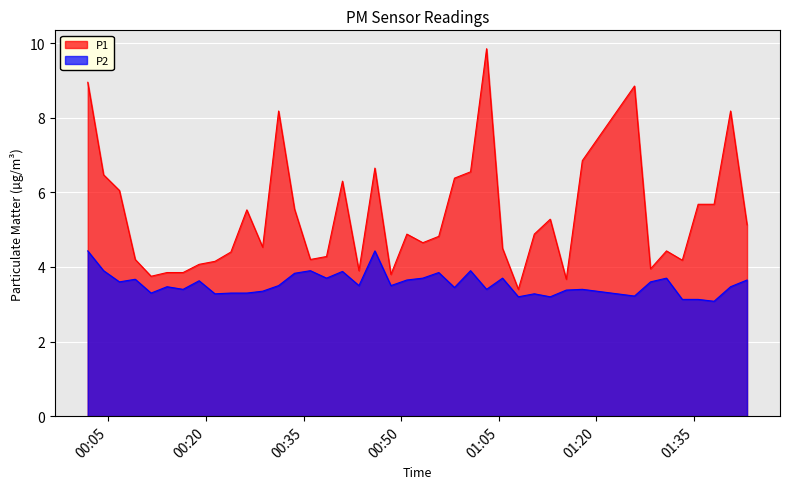

True or false: P2 and P1 cross at least once.

False